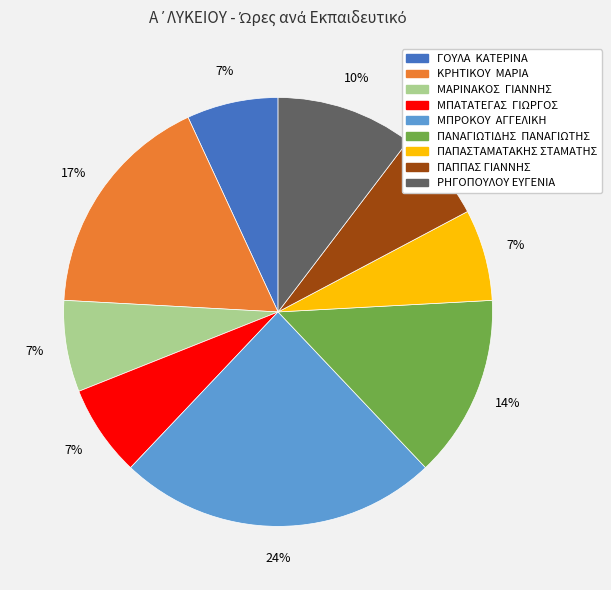

Approximately how many times larger is the value at ΜΑΡΙΝΑΚΟΣ ΓΙΑΝΝΗΣ compared to ΓΟΥΛΑ ΚΑΤΕΡΙΝΑ?

1.0